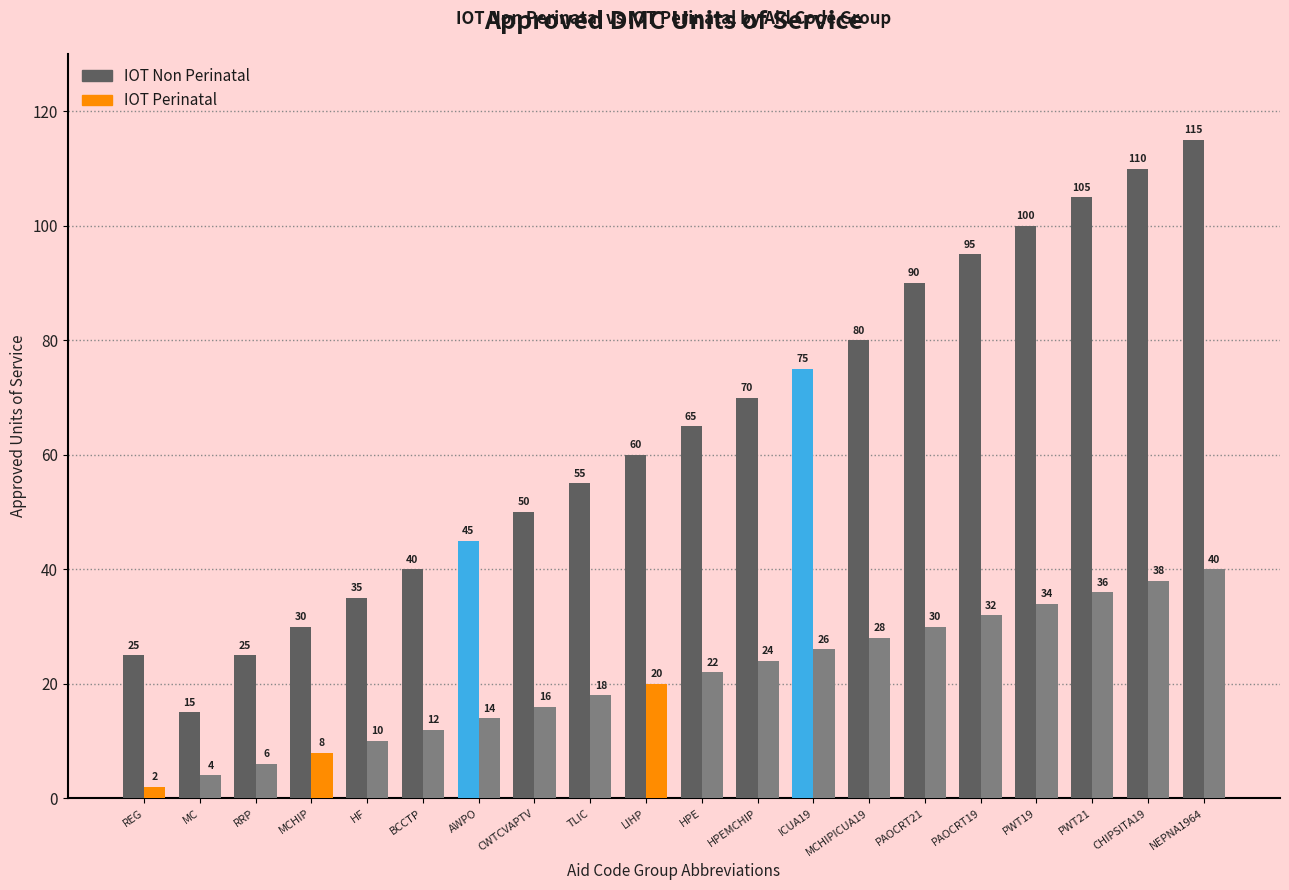

Which category has the highest value across all series?

NEPNA1964